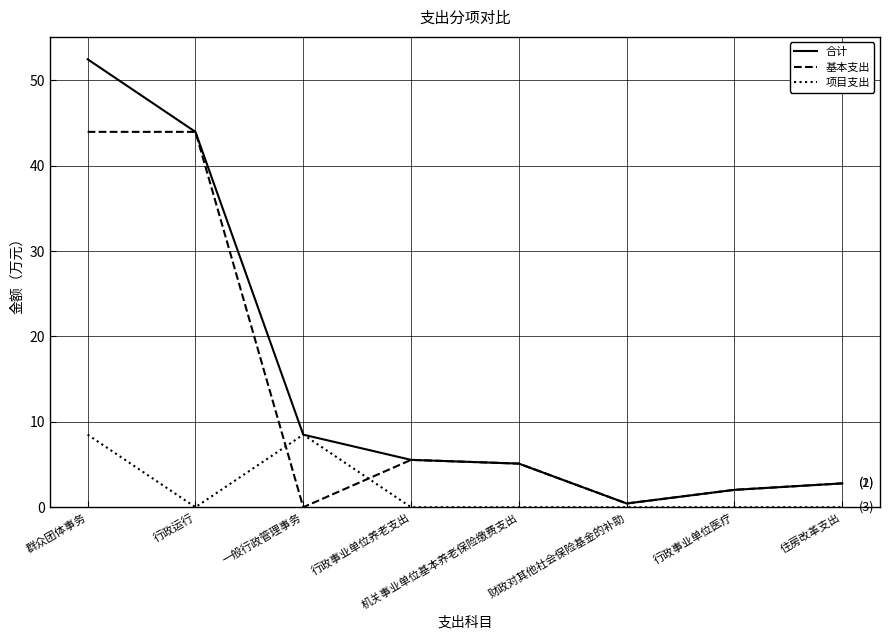

Is this an area chart (filled region under the line)?

No